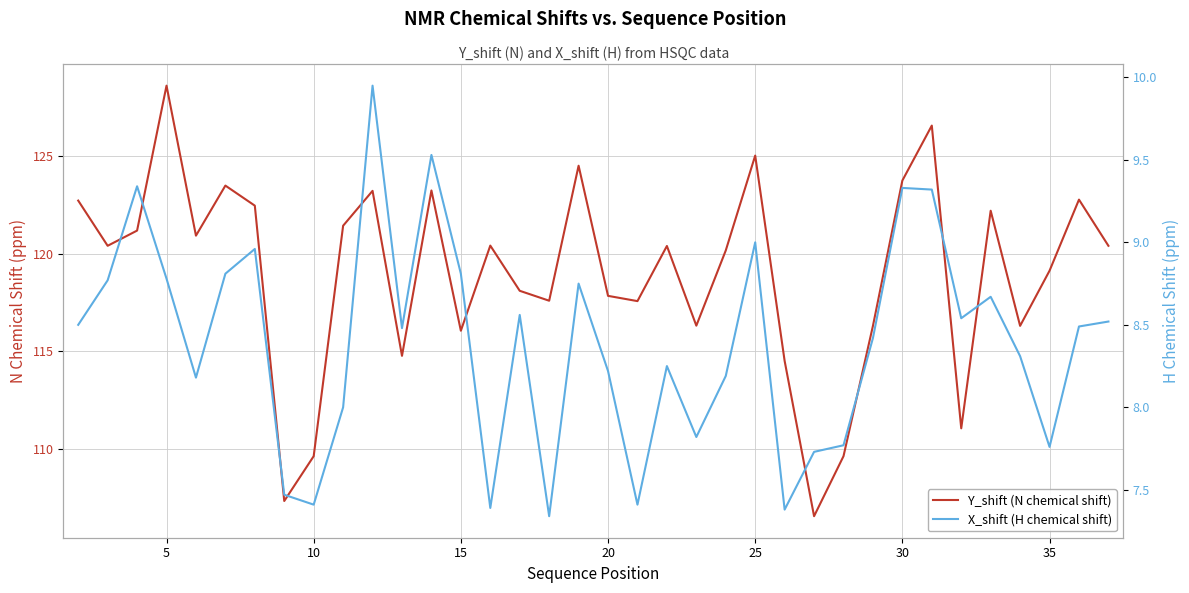

True or false: X_shift (H chemical shift) and Y_shift (N chemical shift) cross at least once.

False